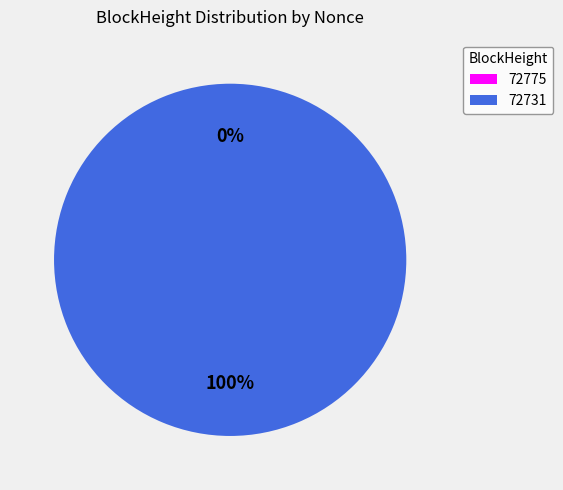

Is 72731 the majority of the pie?

Yes